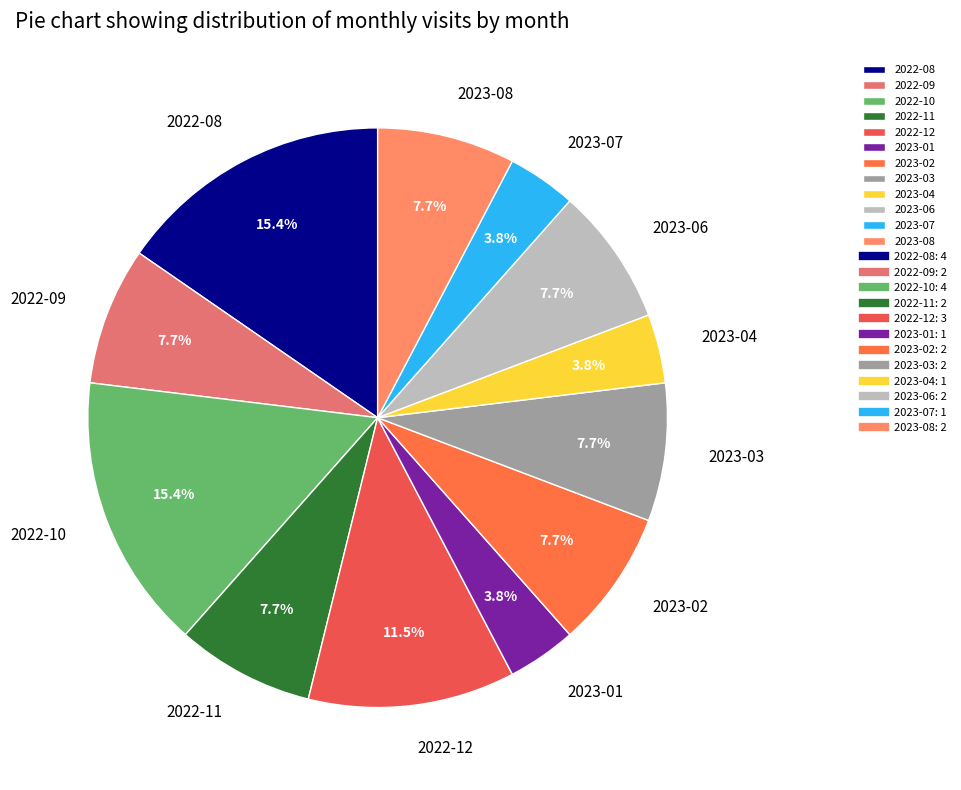

Is the sum of 2023-04 and 2023-02 greater than half?

No